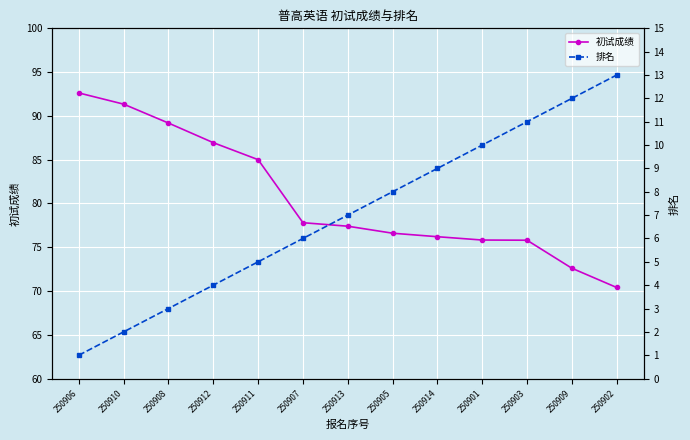

What position from the right is 250913?

7